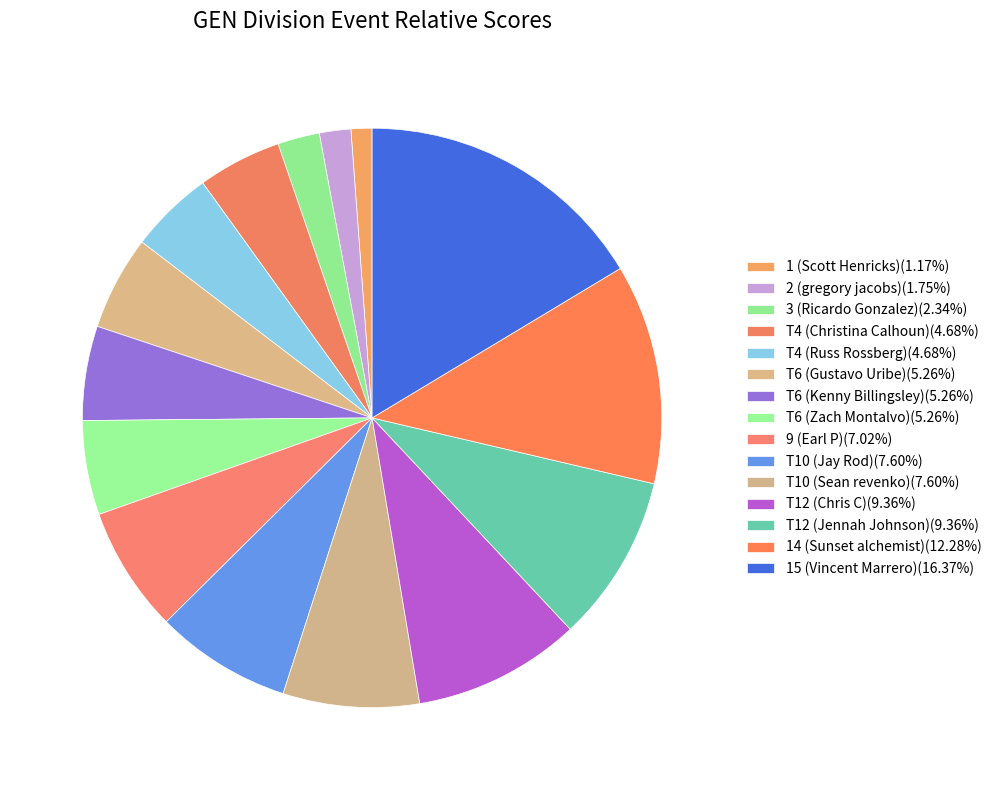

How many segments does this pie chart have?

15